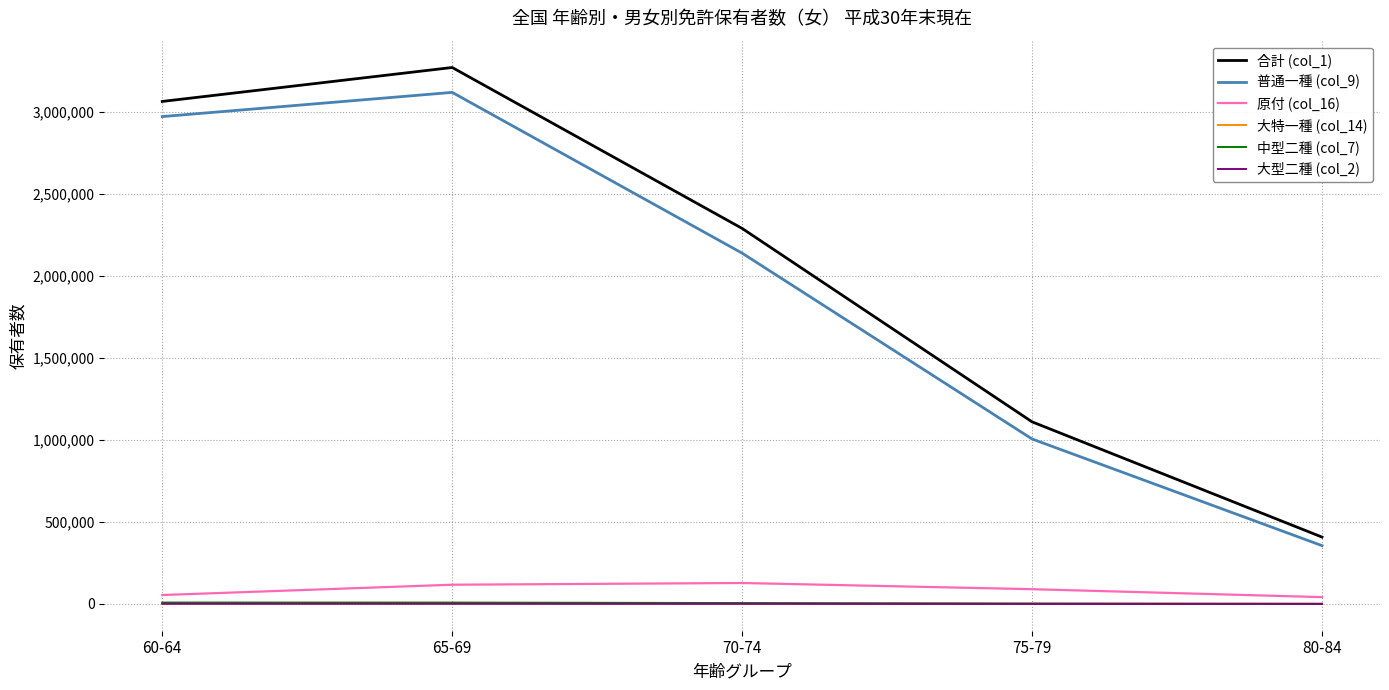

The value of 普通一種 (col_9) at 70-74 is 2138866. True or false?

True